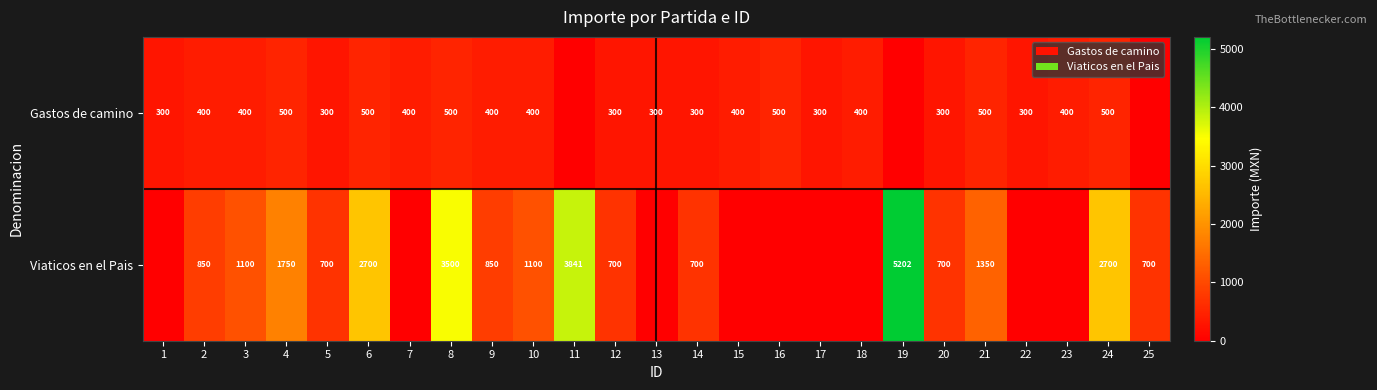

What is the total value across all series at 20?

1000